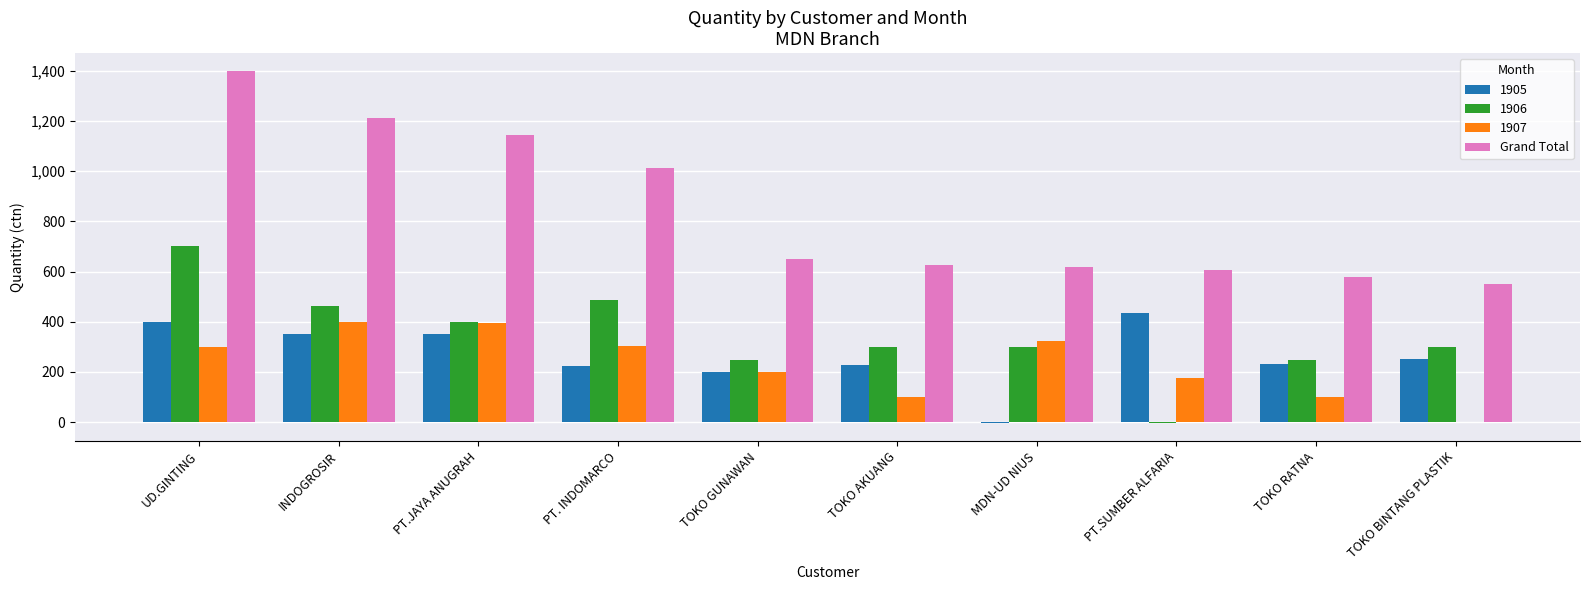

Are the bars horizontal?

No